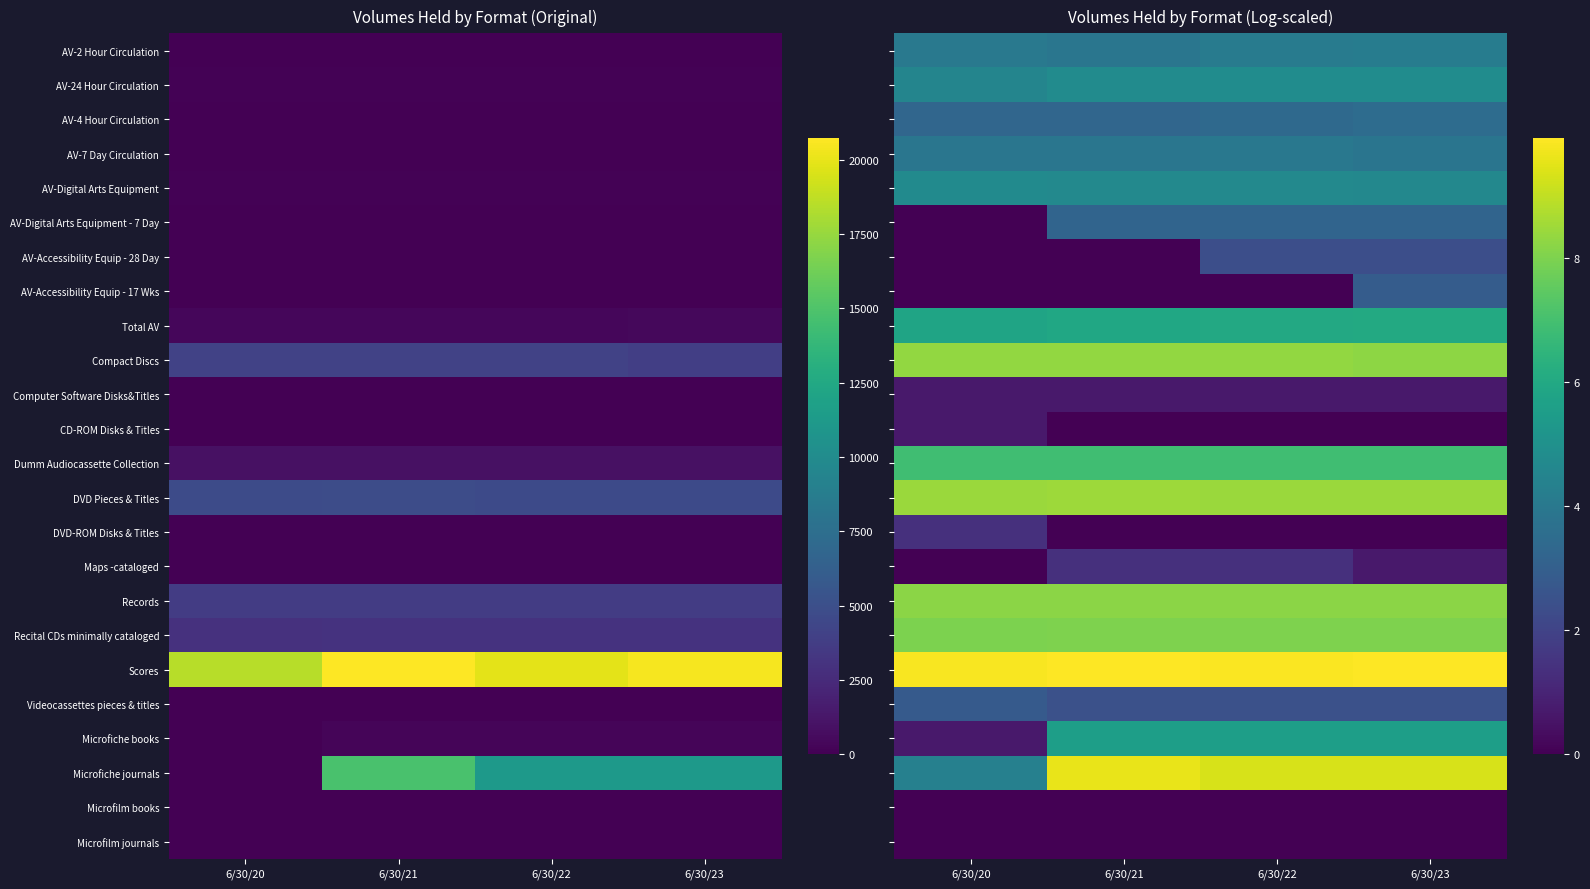

Is the value of Recital CDs minimally cataloged at 6/30/20 greater than the value of Microfilm journals at 6/30/21?

Yes